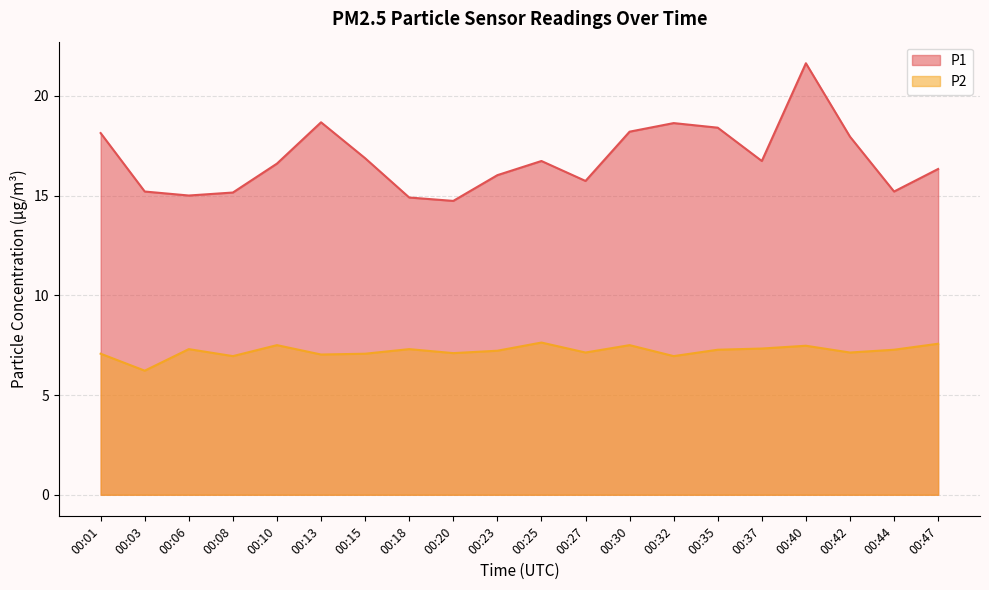

What is the maximum value for P2?

7.6